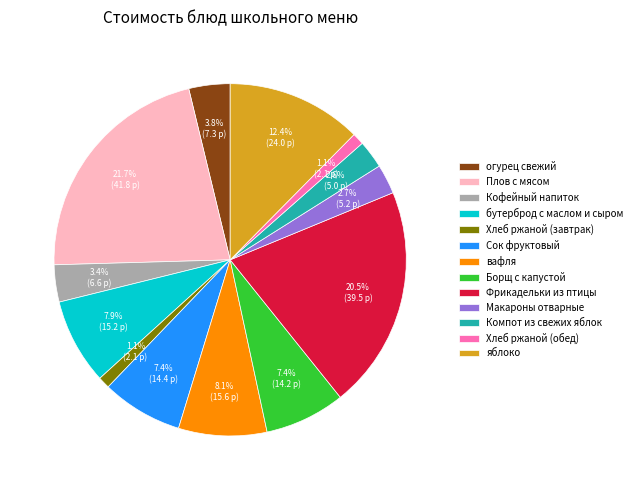

What is the ratio of the value at Плов с мясом to the value at Сок фруктовый?

2.9